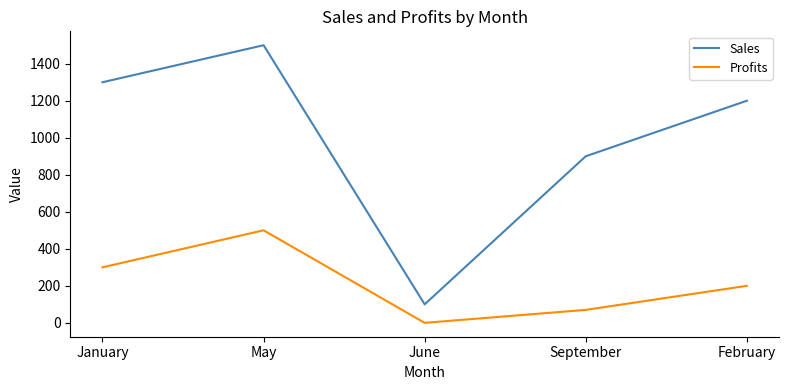

At which label does Profits reach its peak?

May